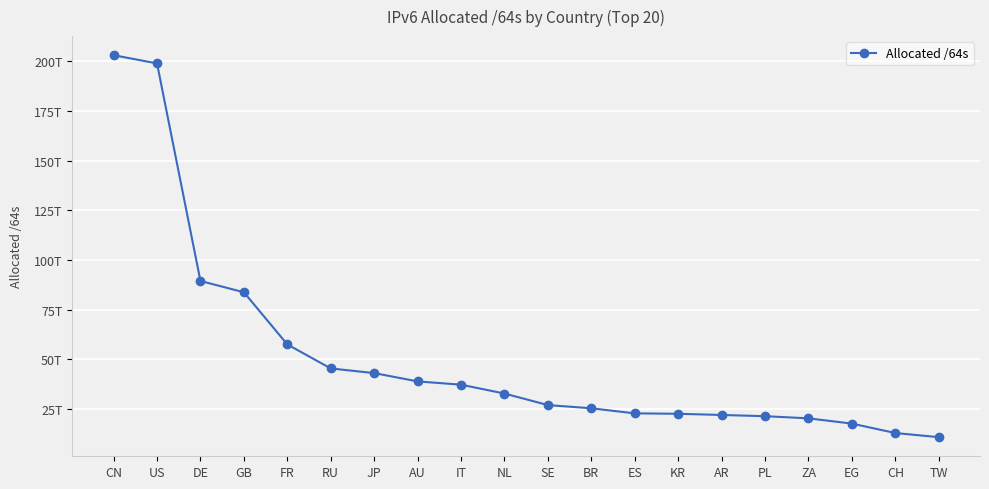

Which has a higher value, AR or TW?

AR